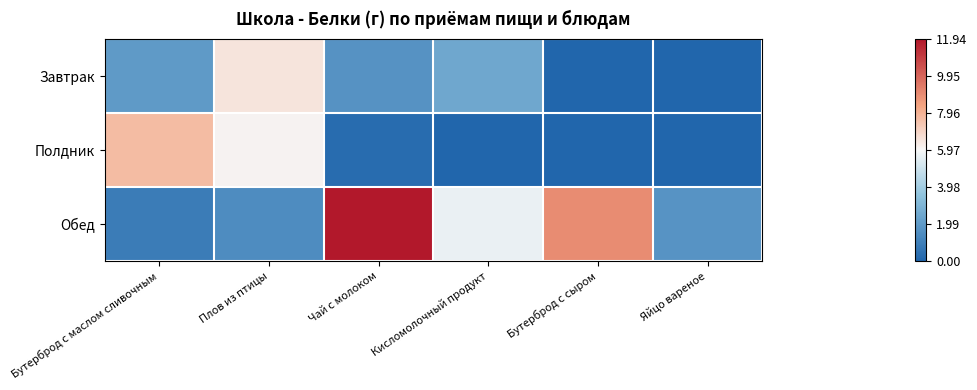

Between Чай с молоком and Яйцо вареное, which series saw the biggest shift?

Обед